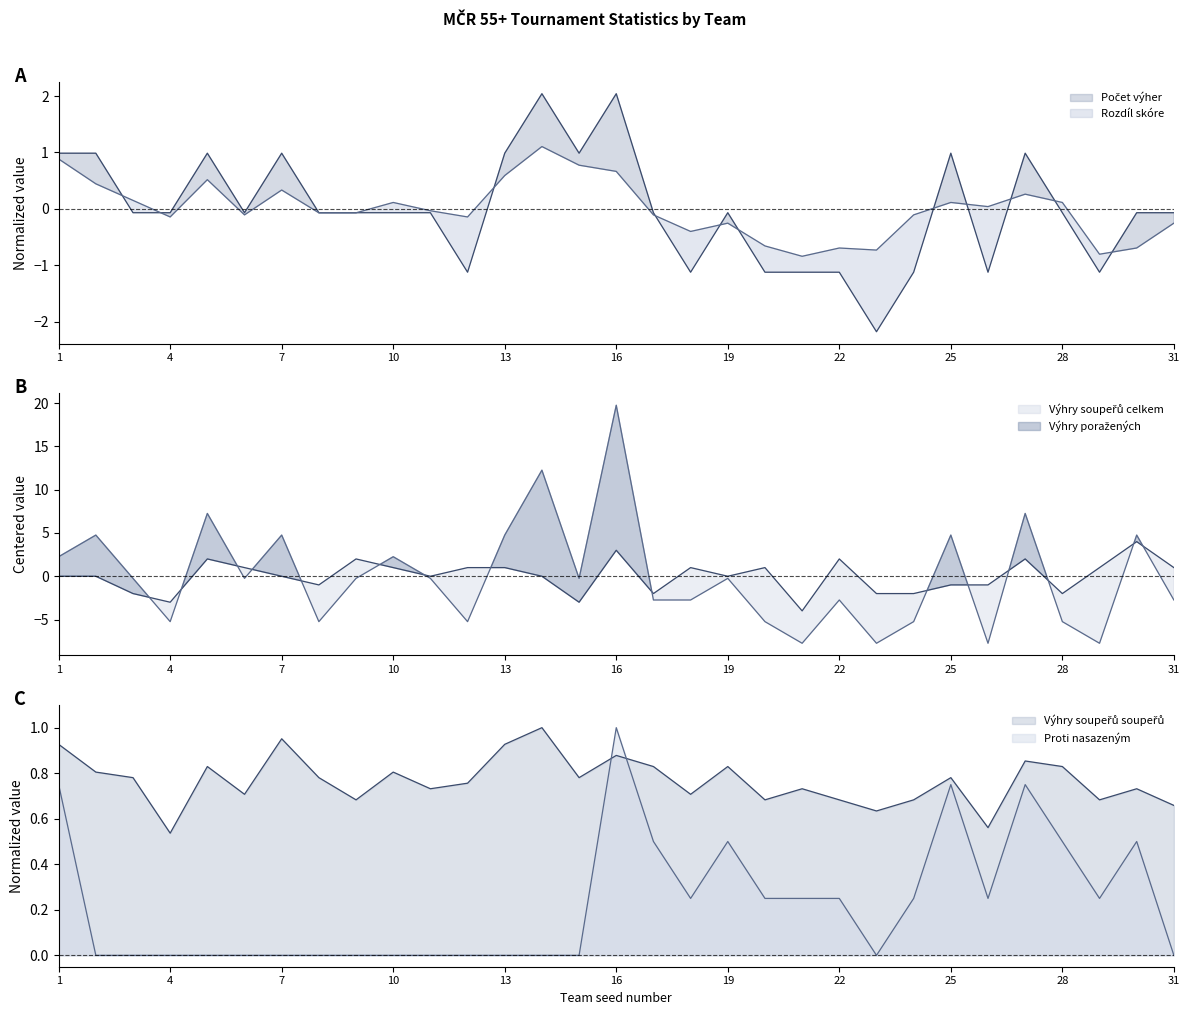

What is the difference between the Proti nasazeným values at 28 and 26?

0.2